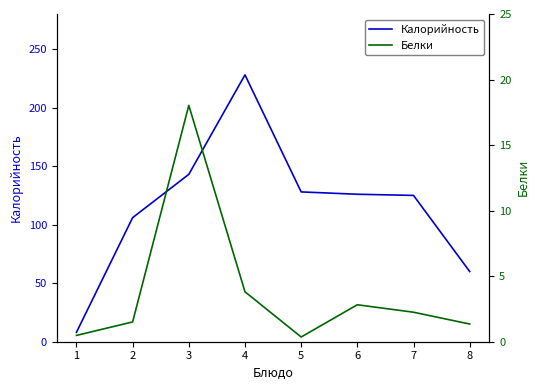

How many data points does each series have?

8